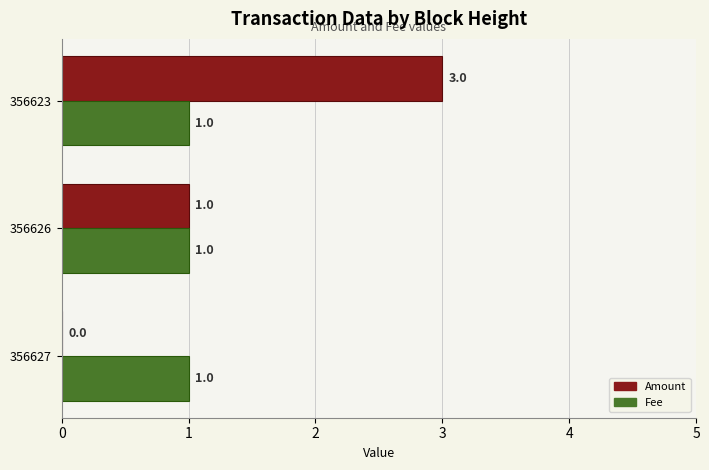

True or false: Fee has a value of 2 at 356626.

False